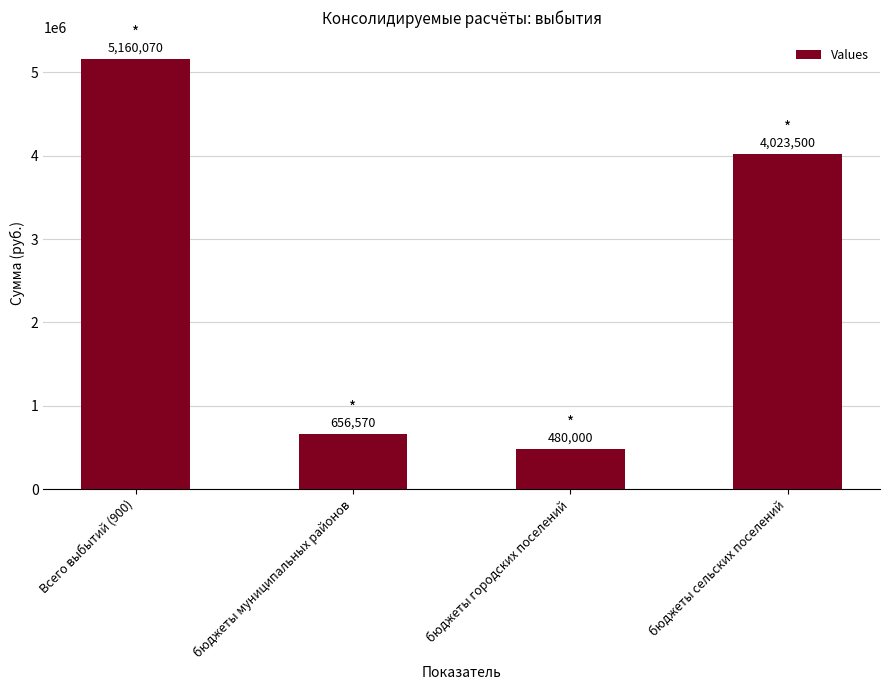

Which has a higher value, бюджеты муниципальных районов or Всего выбытий (900)?

Всего выбытий (900)